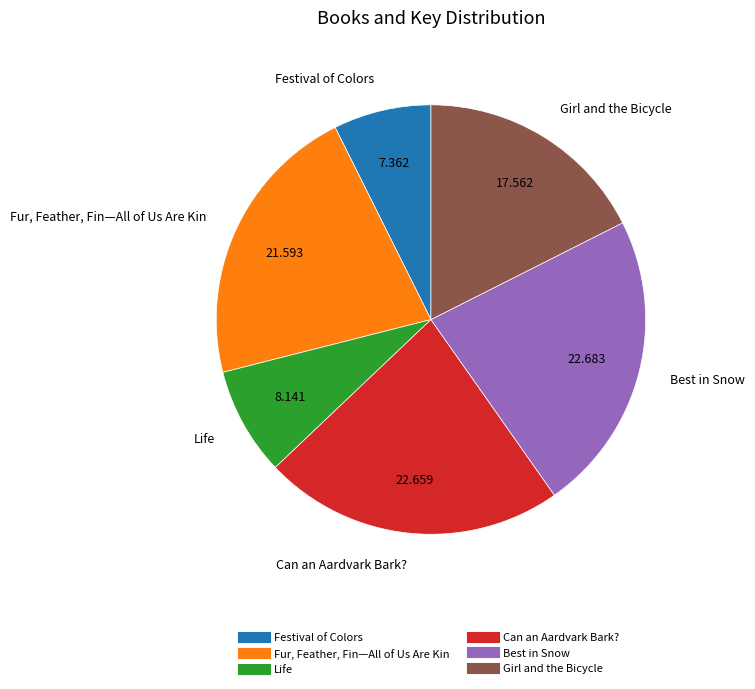

Combined, do Life and Girl and the Bicycle account for over 50%?

No